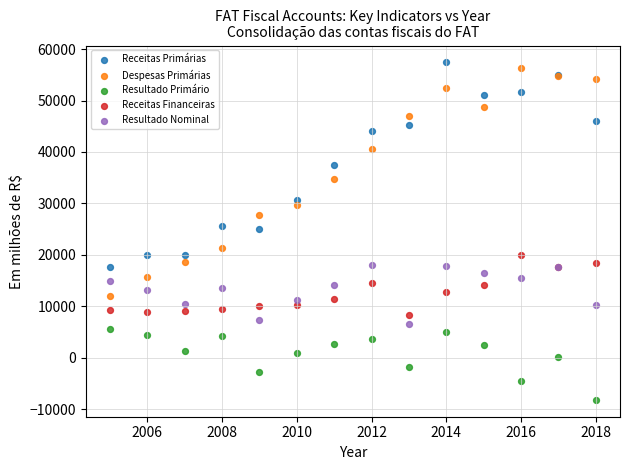

What is the X range (max minus min) for the scatter plot?

13.0